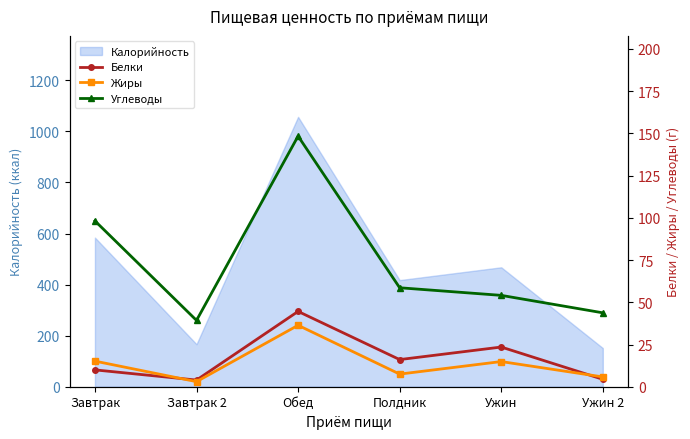

What position from the right is Обед?

4